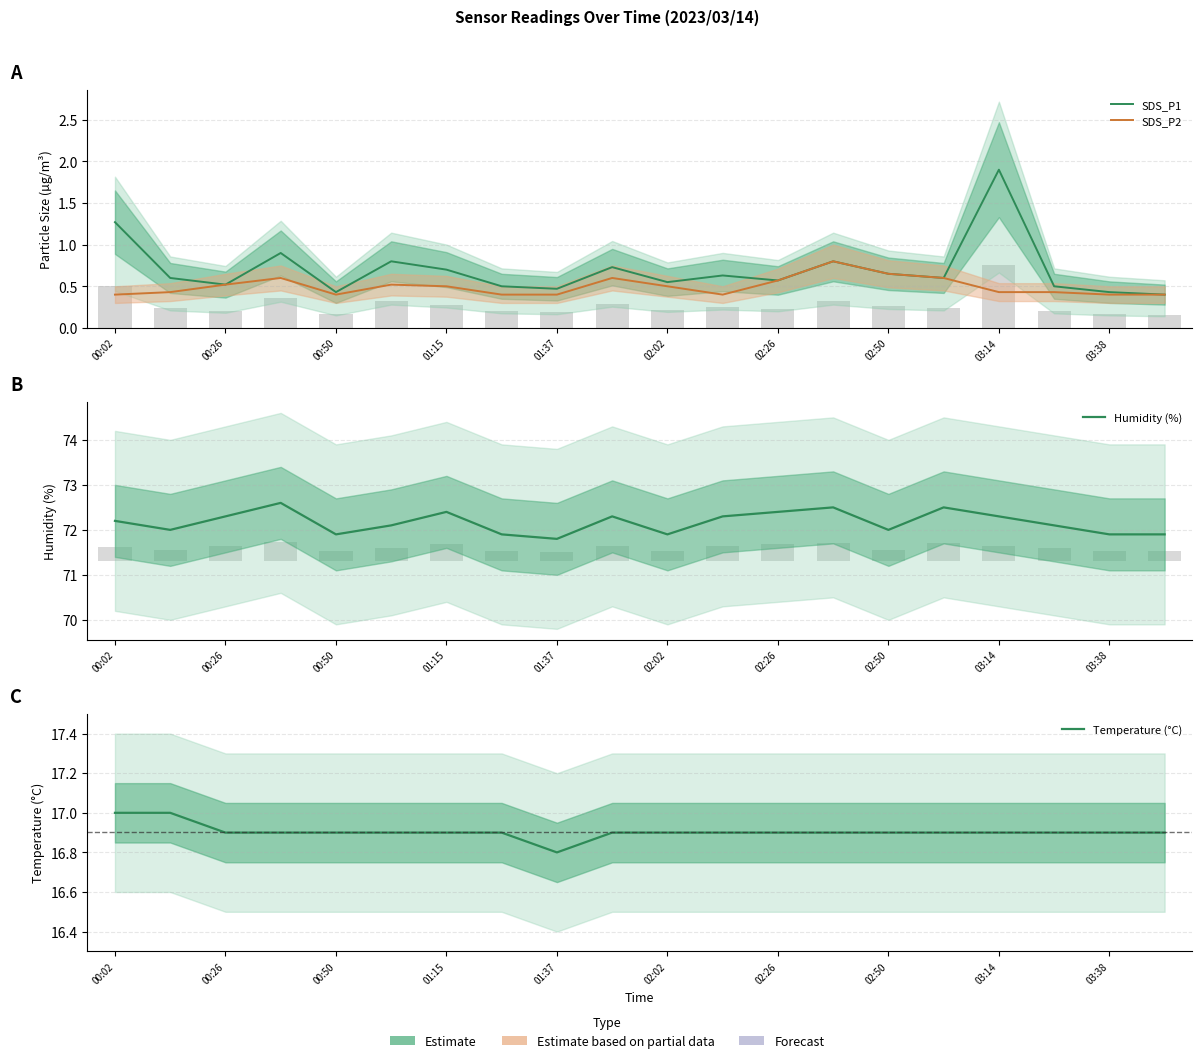

Which series changed the most between 01:15 and 13?

SDS_P2